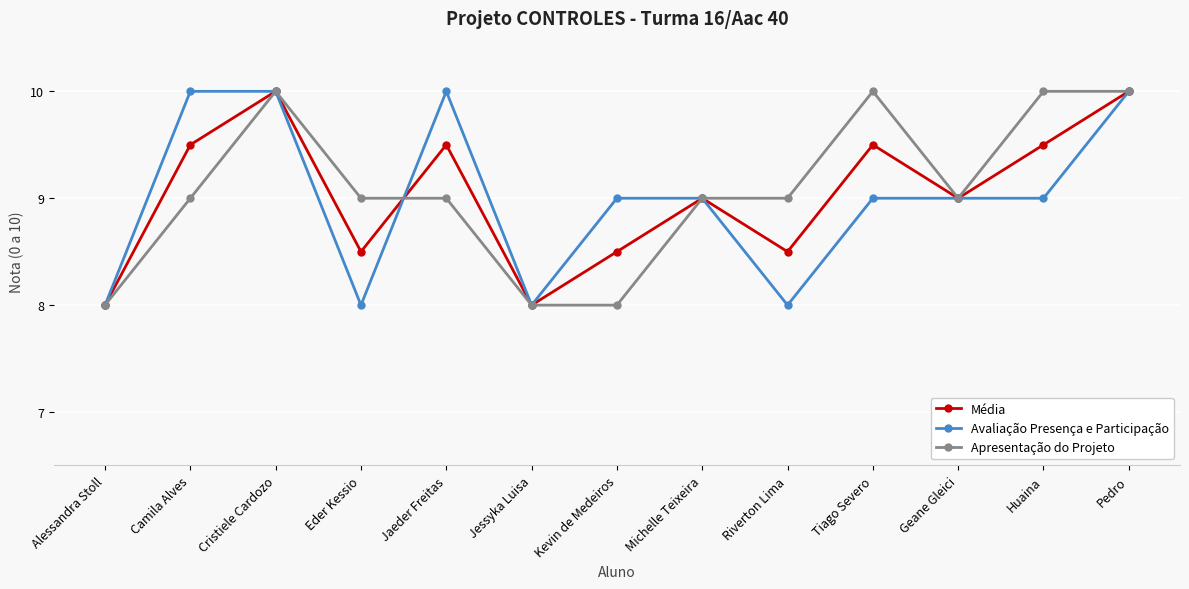

Is it true that Média equals 8.0 at Jessyka Luisa?

True